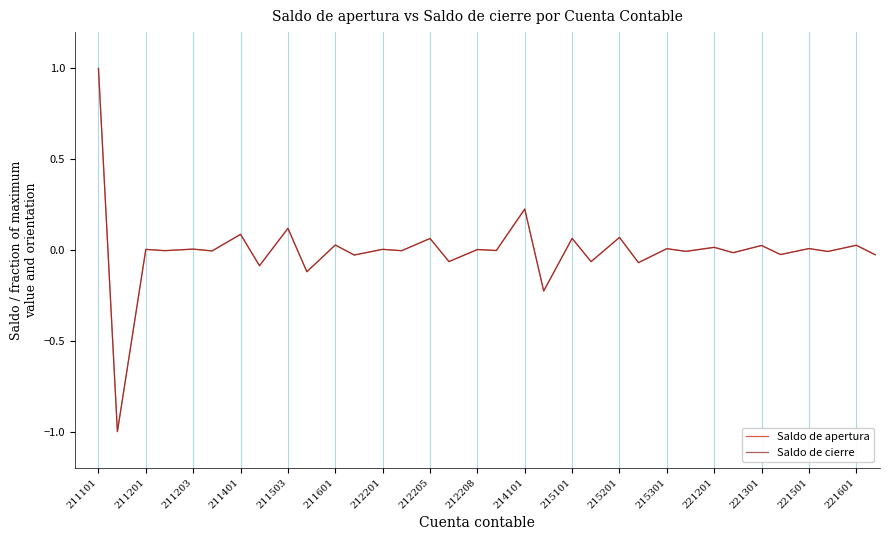

What is the minimum value for Saldo de cierre?

-1.0